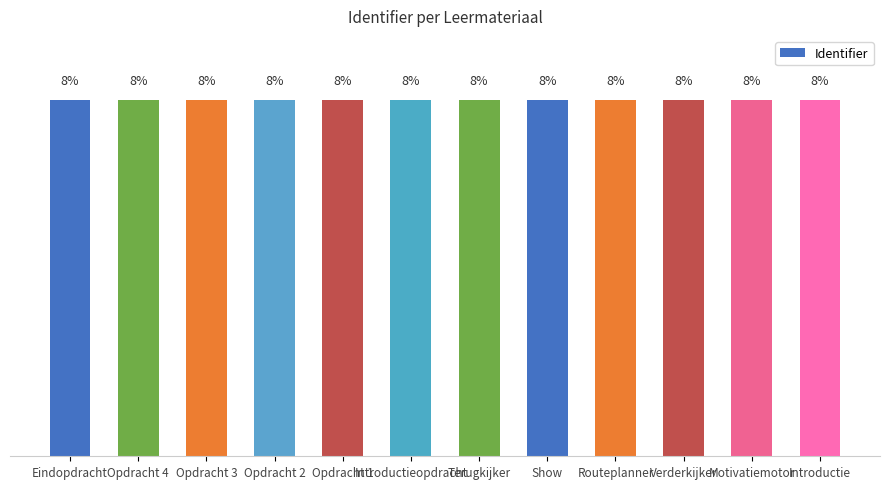

List the labels in order of value, largest first.

Eindopdracht, Opdracht 4, Opdracht 3, Opdracht 2, Opdracht 1, Introductieopdracht, Terugkijker, Show, Routeplanner, Verderkijker, Motivatiemotor, Introductie